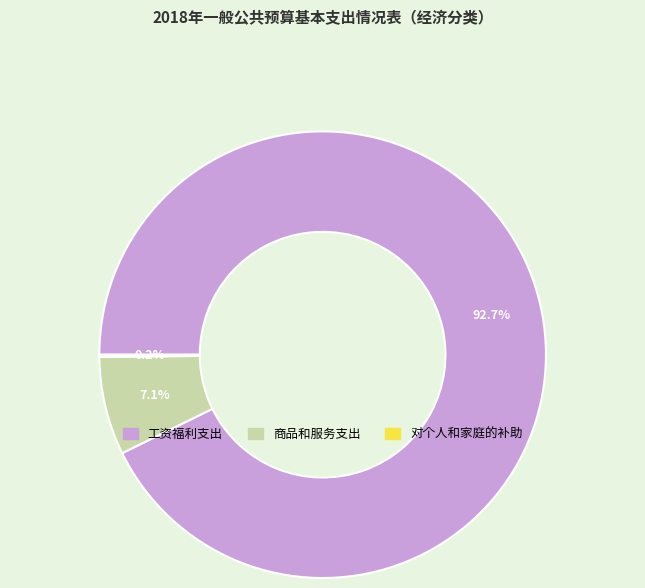

Which slice is the largest?

工资福利支出